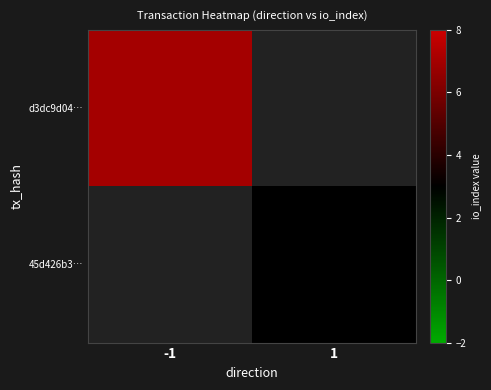

Where is d3dc9d04… nearest to the value 7?

-1